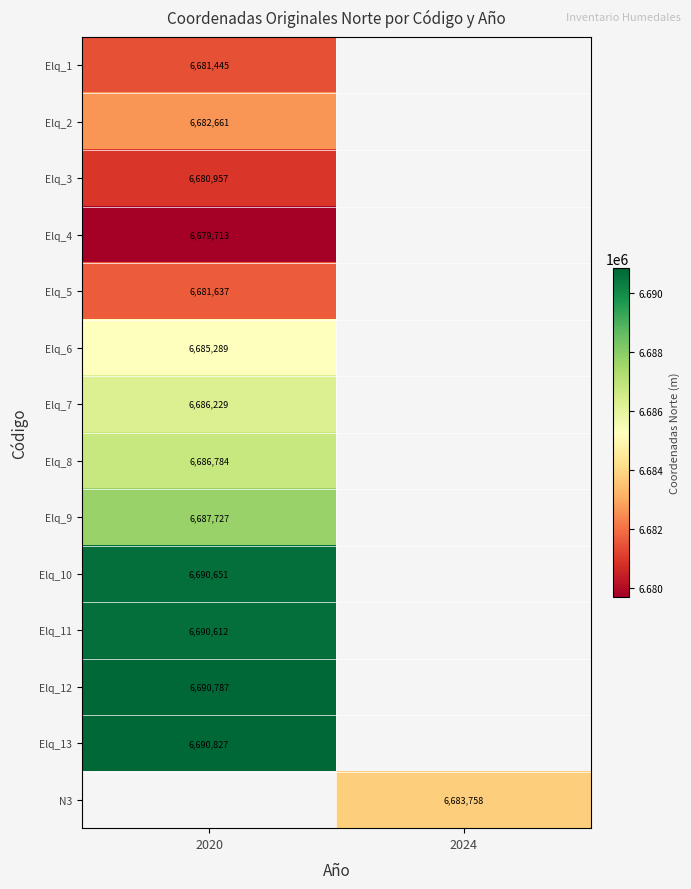

How many distinct data groups are displayed?

14